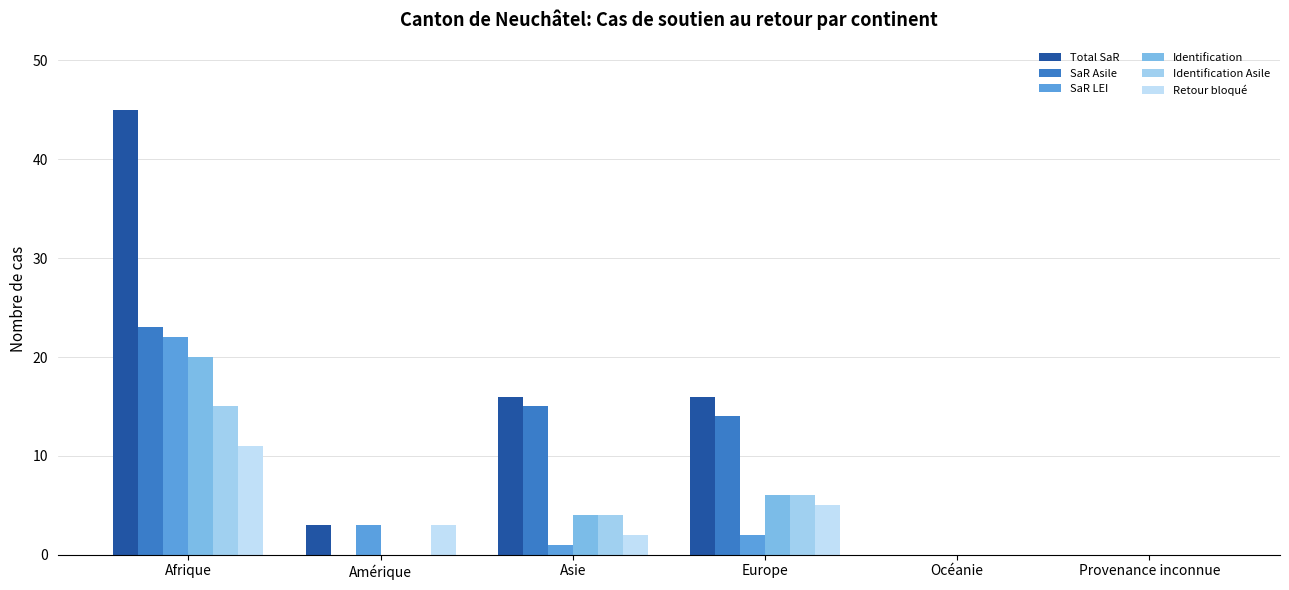

Reading left to right, what are all the values shown in this chart?

Total SaR: 45	3	16	16	0	0
SaR Asile: 23	0	15	14	0	0
SaR LEI: 22	3	1	2	0	0
Identification: 20	0	4	6	0	0
Identification Asile: 15	0	4	6	0	0
Retour bloqué: 11	3	2	5	0	0